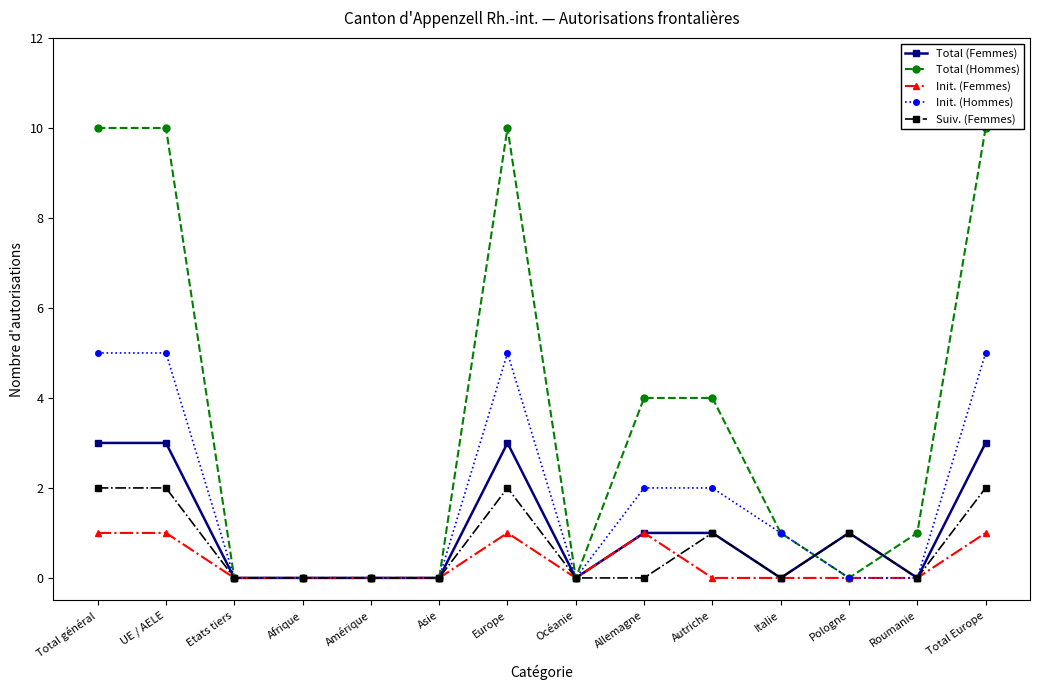

How many values in Init. (Femmes) are above zero?

5